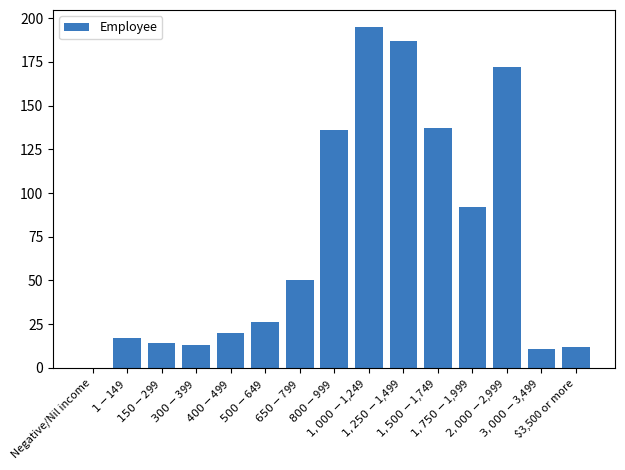

Is it true that the value at $150-$299 is 4?

False